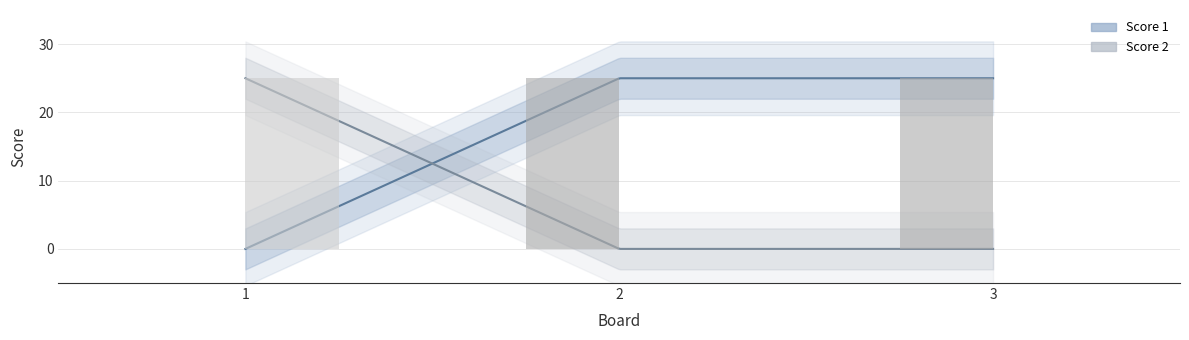

List the labels in order of Score 1 value, smallest first.

1, 2, 3